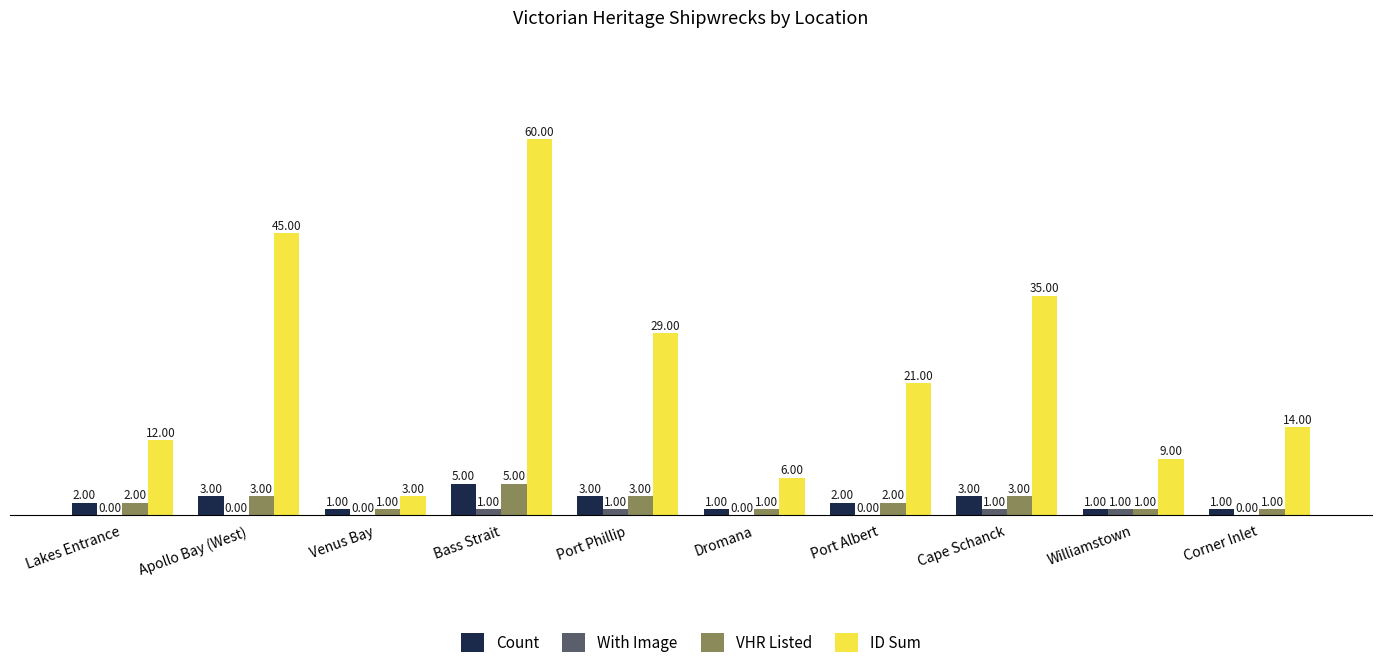

What is the sum of the Count values at Bass Strait and Williamstown?

6